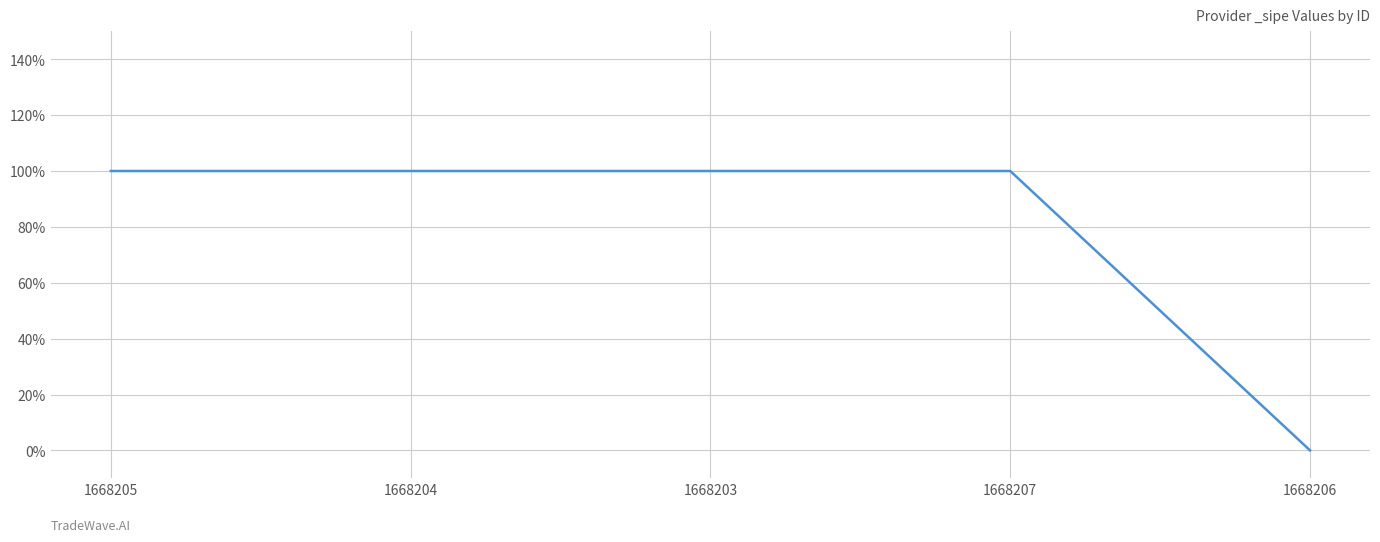

Reading right to left, what are all the values shown in this chart?

0	1	1	1	1